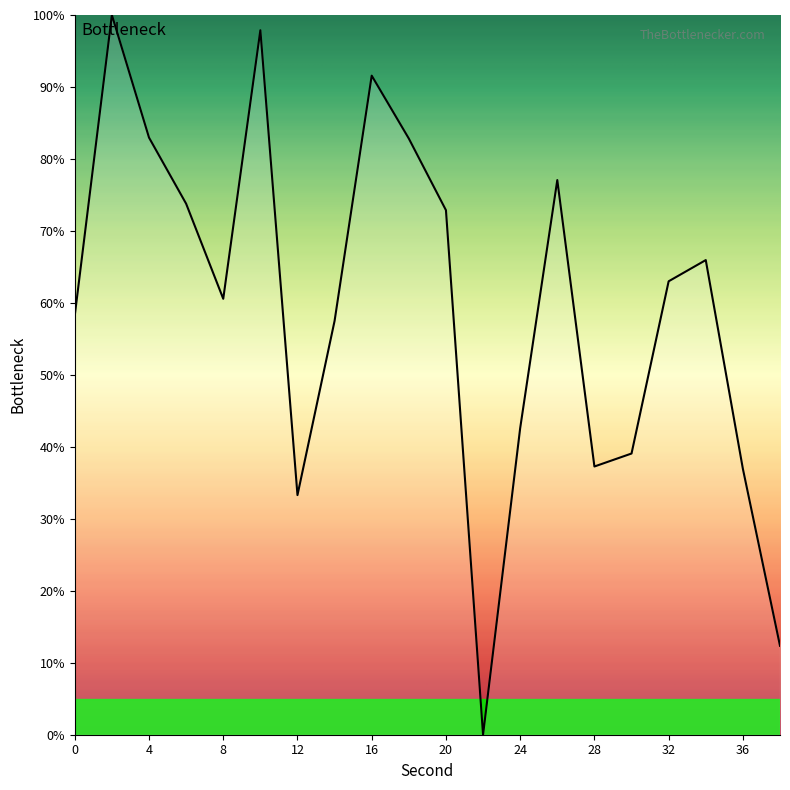

What is the maximum value shown in the chart?

100.0